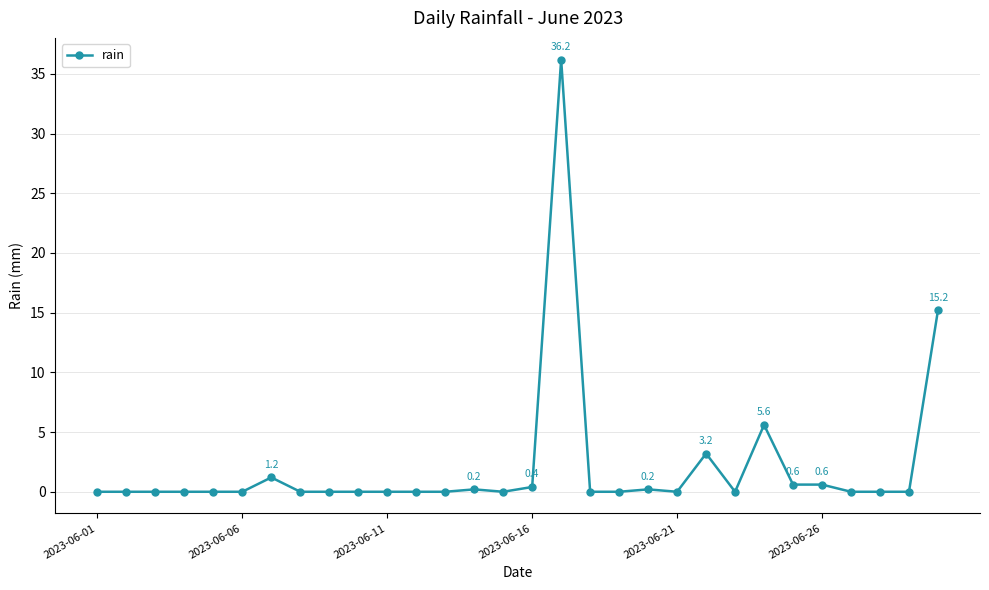

Count the number of categories in the chart.

30